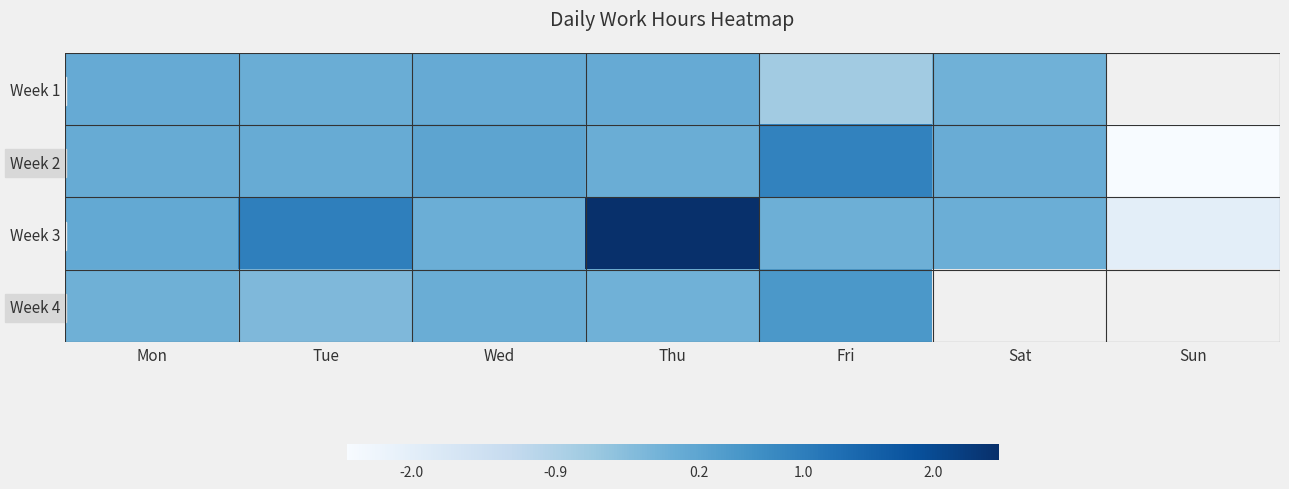

Which category has the lowest value in the Week 3 series?

Sun